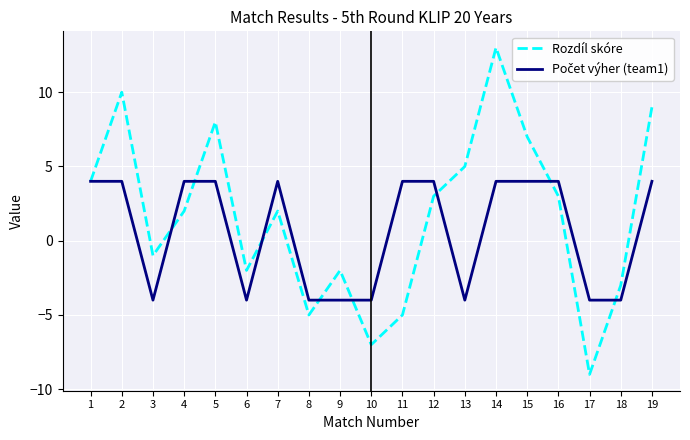

Which series has the widest spread of values?

Rozdíl skóre